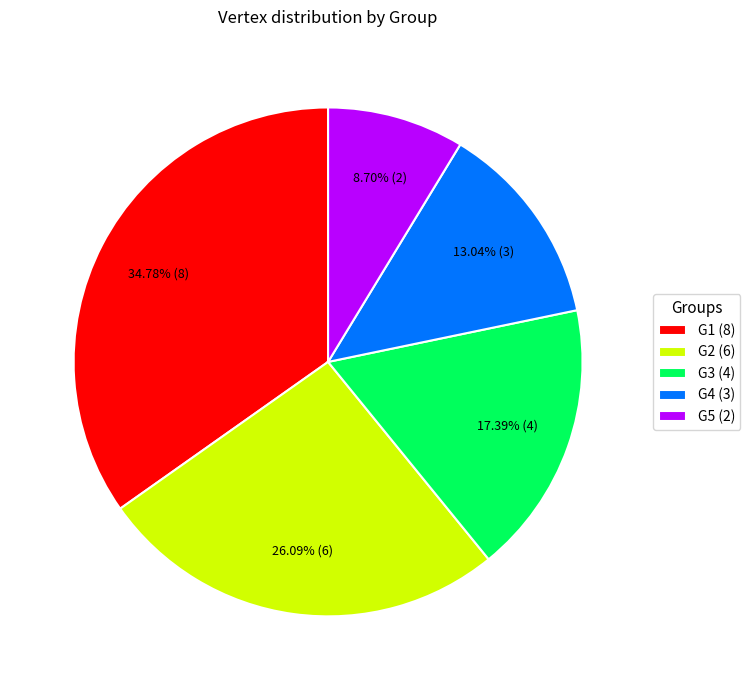

Count the number of slices in the pie.

5